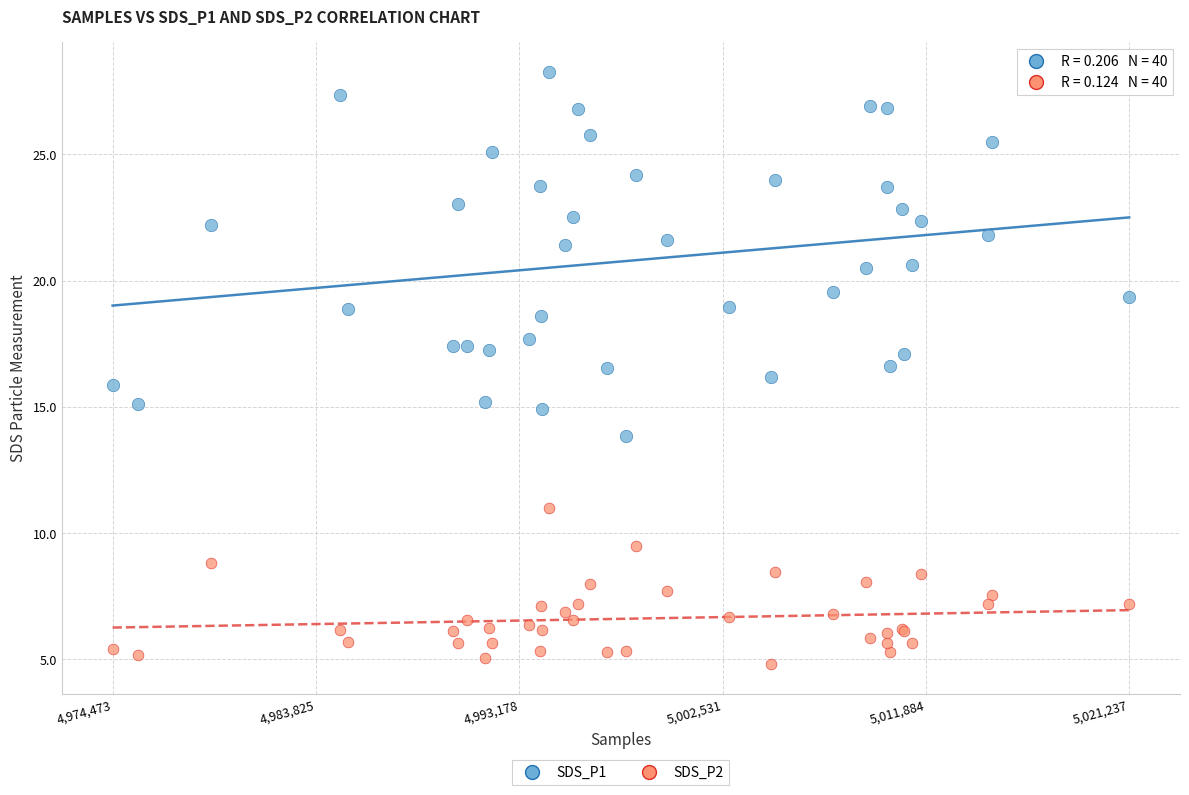

What is the X range (max minus min) for the scatter plot?

1.0